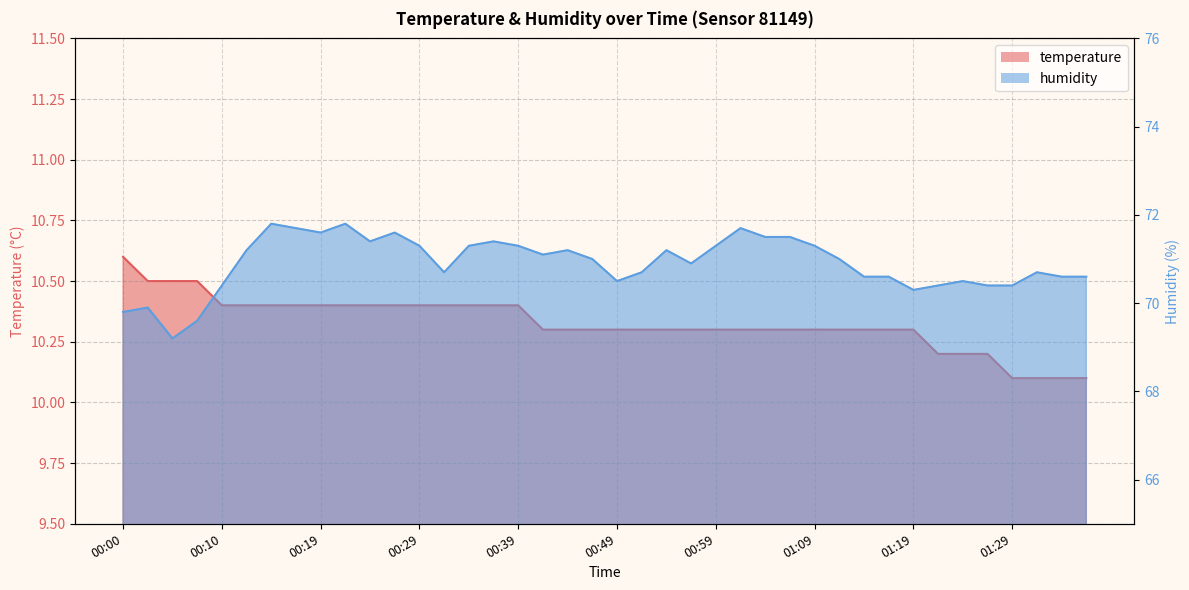

Which category has the highest value in the temperature series?

00:00